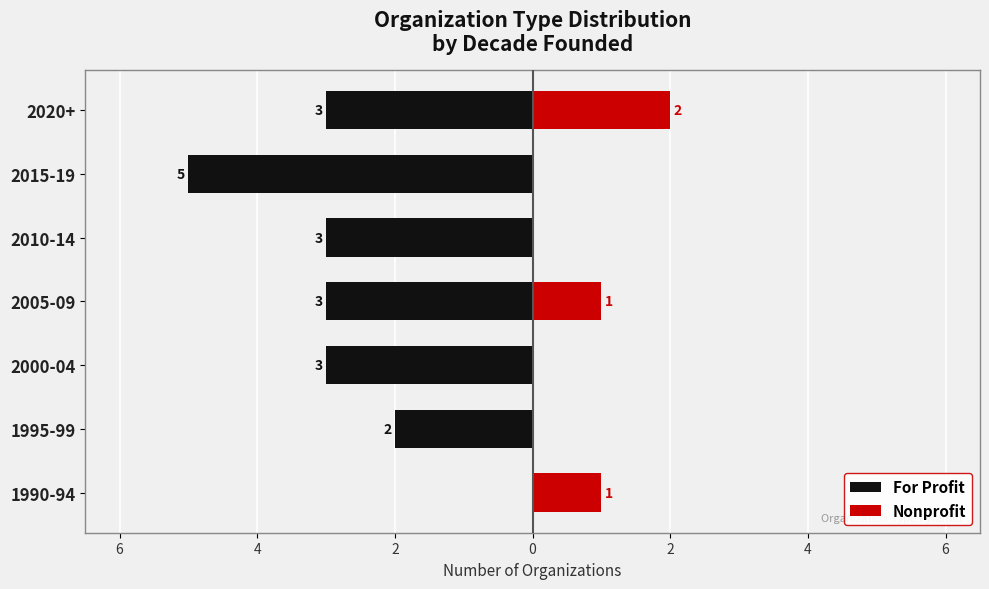

What is the difference between the Nonprofit values at 2005-09 and 2015-19?

1